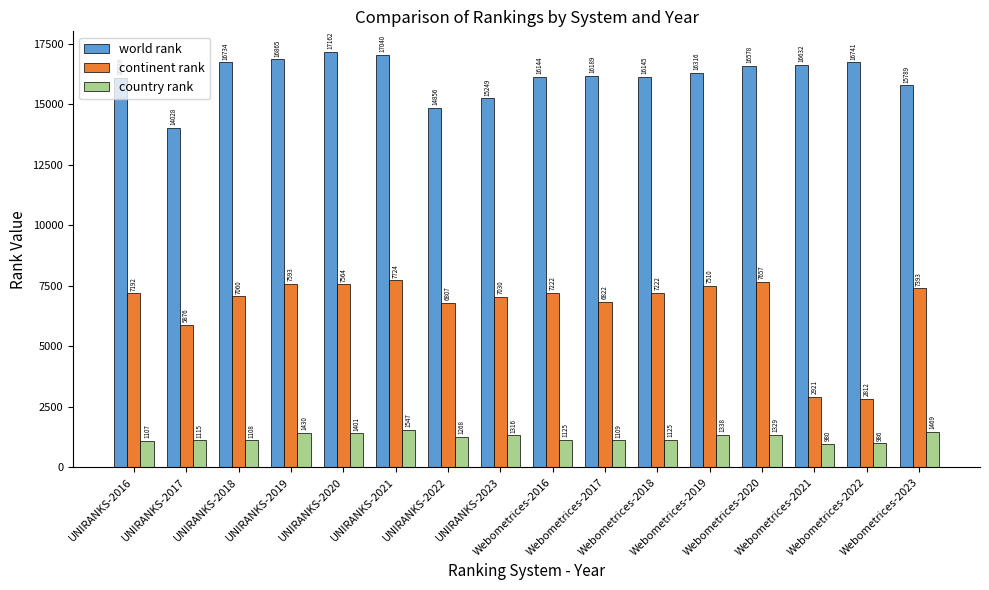

Which series has the largest total across all categories?

world rank